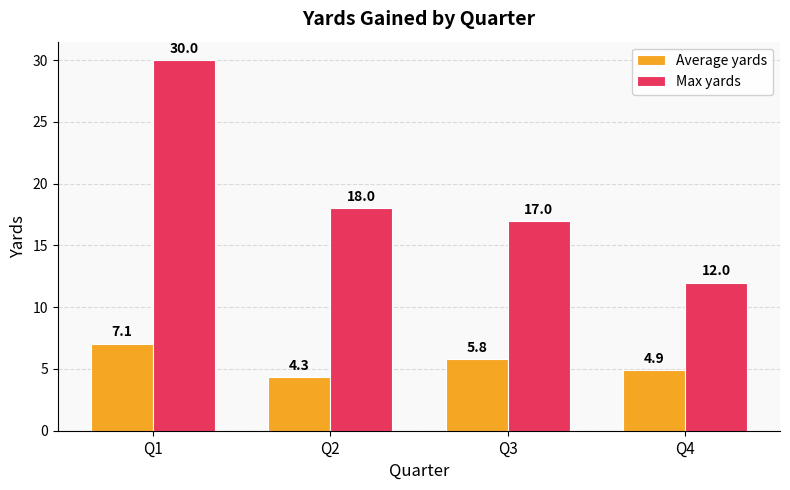

Reading left to right, list all the values displayed in this chart.

Average yards: Q1=7.1	Q2=4.3	Q3=5.8	Q4=4.9
Max yards: Q1=30.0	Q2=18.0	Q3=17.0	Q4=12.0